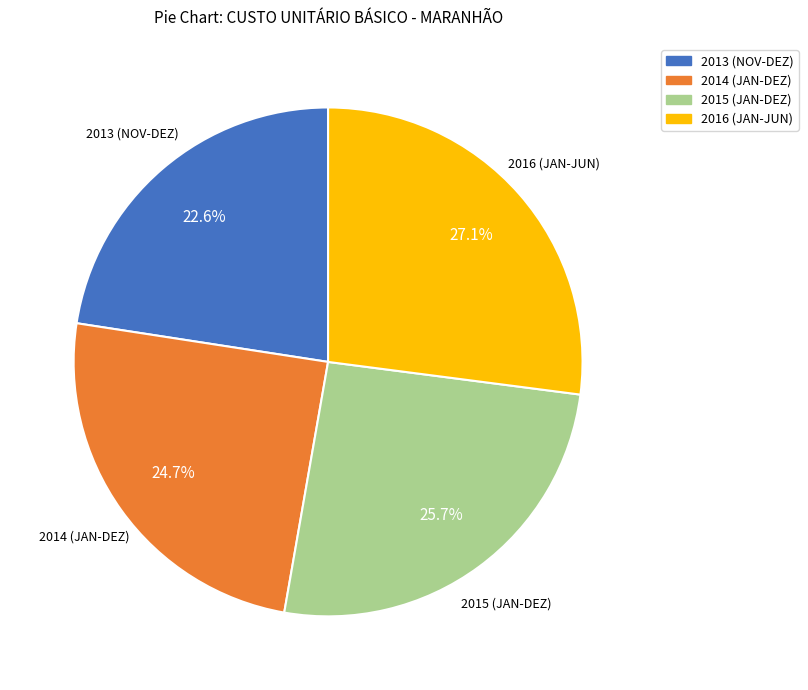

Does any single category account for the majority?

No